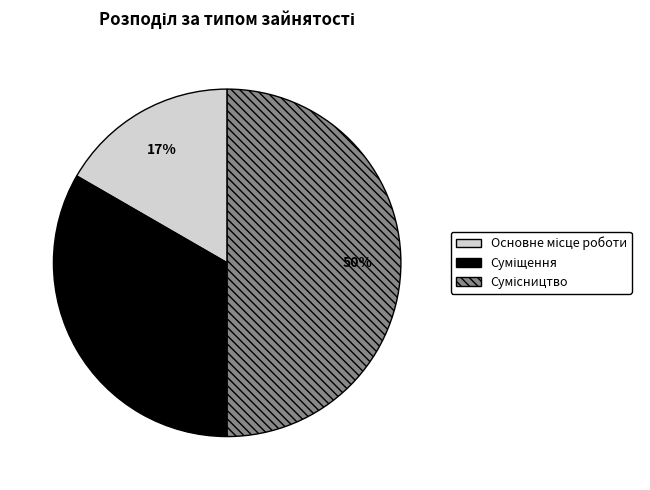

To the nearest percent, what is the difference between the largest and smallest slice percentages?

33%